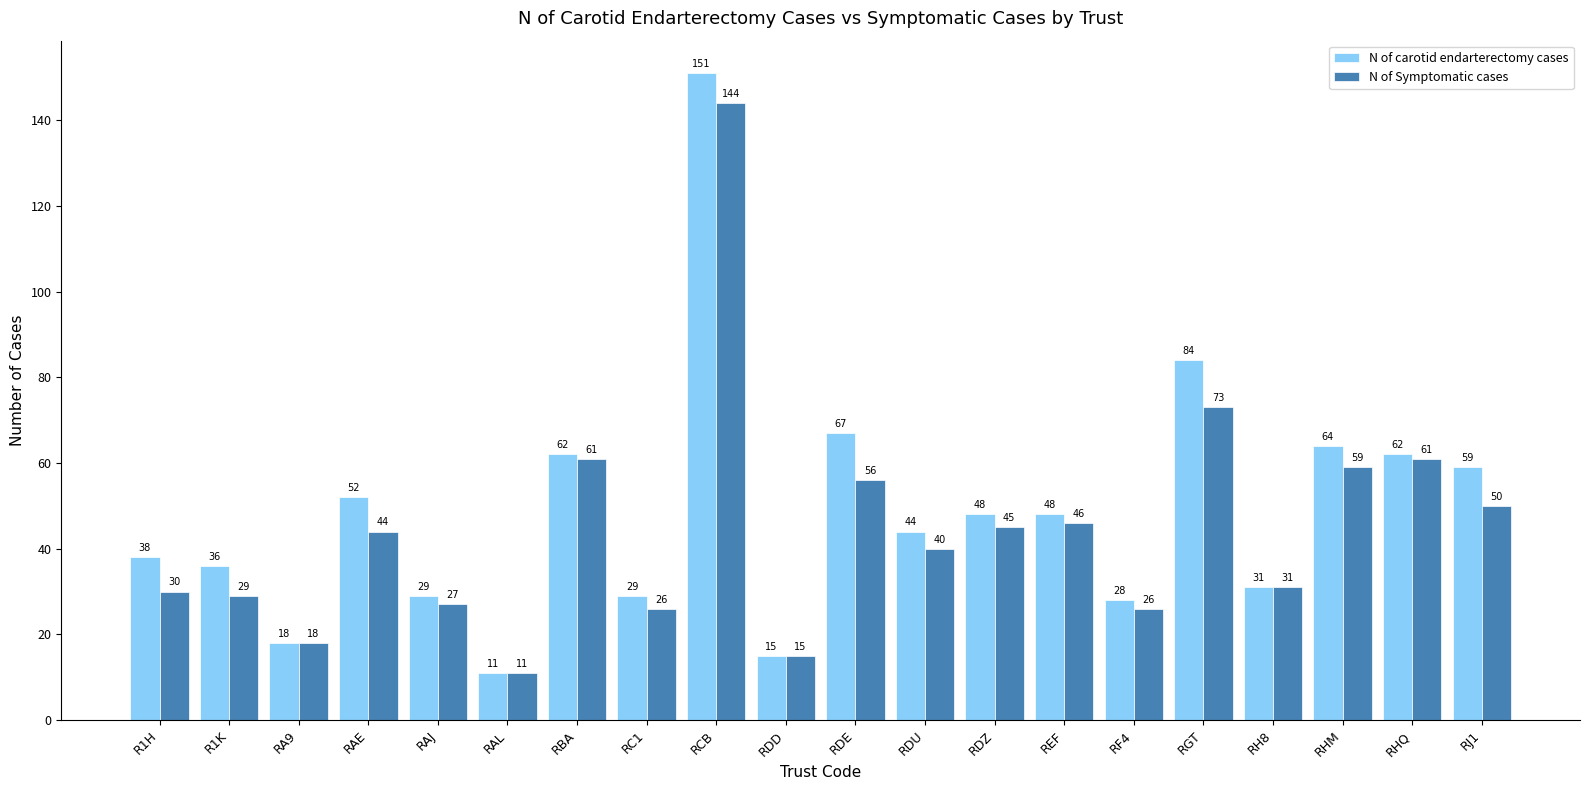

At which category does the chart reach its minimum across all series?

RAL